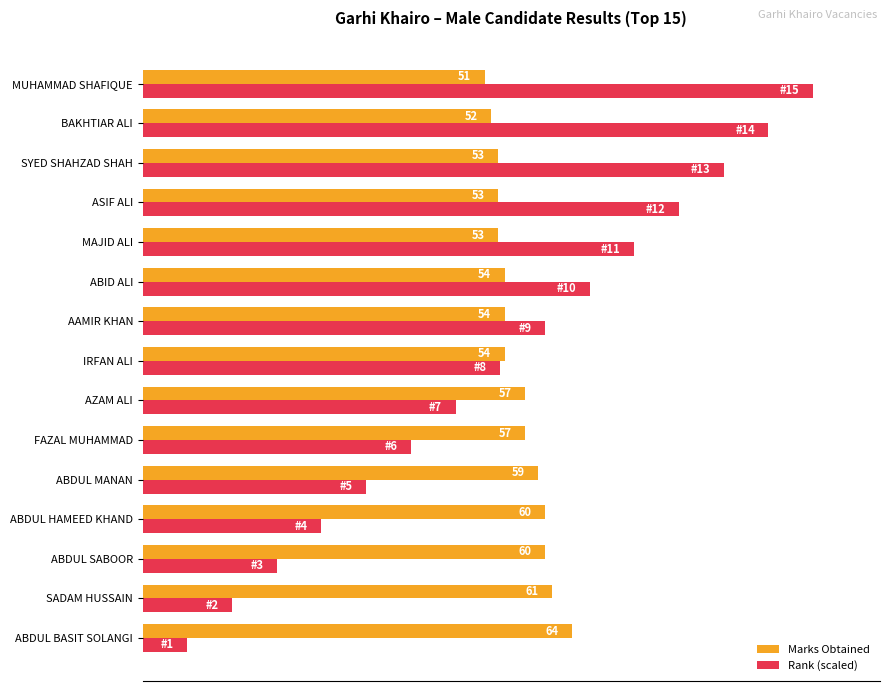

At which label does Rank (scaled) reach its peak?

MUHAMMAD SHAFIQUE